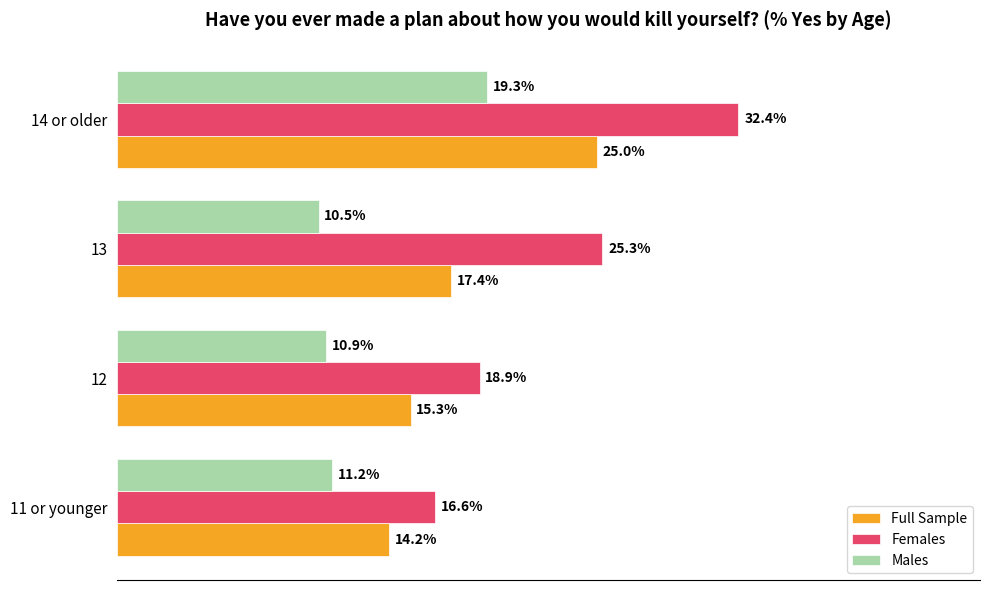

What are all the series names shown in the legend?

Full Sample, Females, Males